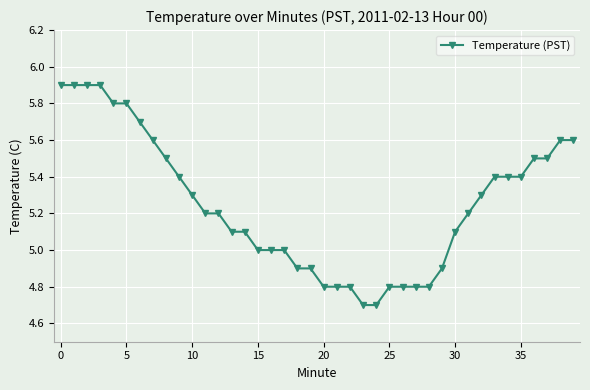

What is the value of the 31st point from the left?

5.1